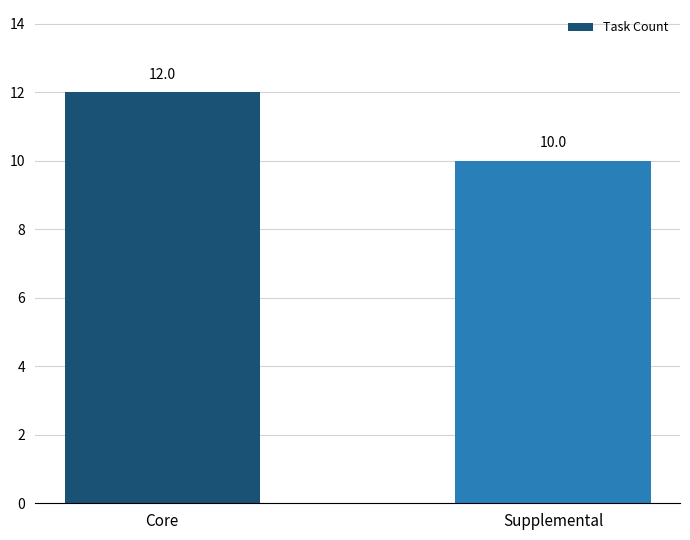

Are the bars grouped side by side (vs. stacked)?

No